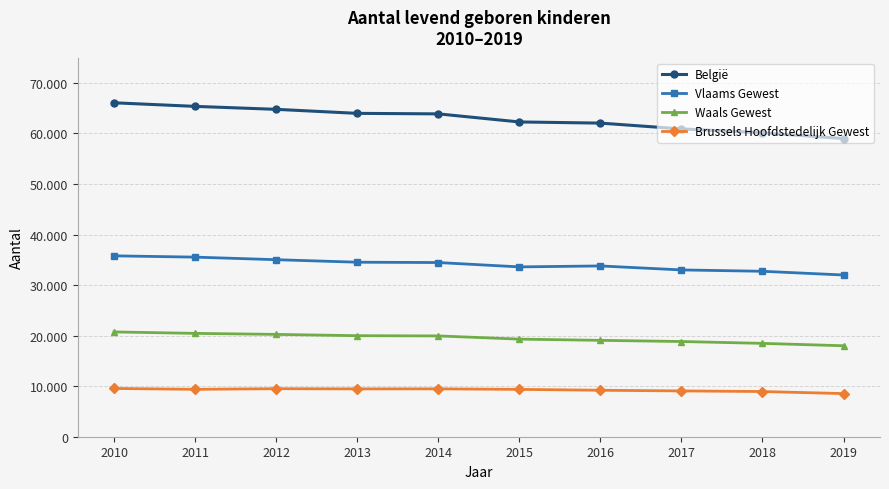

True or false: Brussels Hoofdstedelijk Gewest and Waals Gewest cross at least once.

False